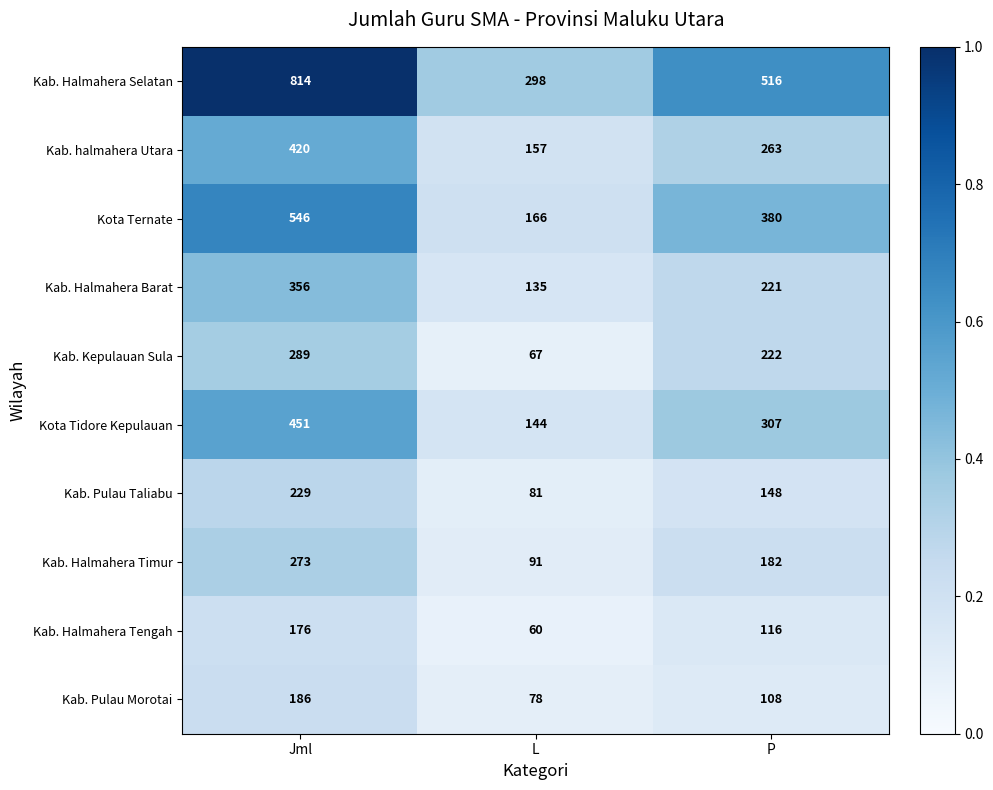

At Jml, list the series in order from smallest to largest.

Kab. Halmahera Tengah, Kab. Pulau Morotai, Kab. Pulau Taliabu, Kab. Halmahera Timur, Kab. Kepulauan Sula, Kab. Halmahera Barat, Kab. halmahera Utara, Kota Tidore Kepulauan, Kota Ternate, Kab. Halmahera Selatan